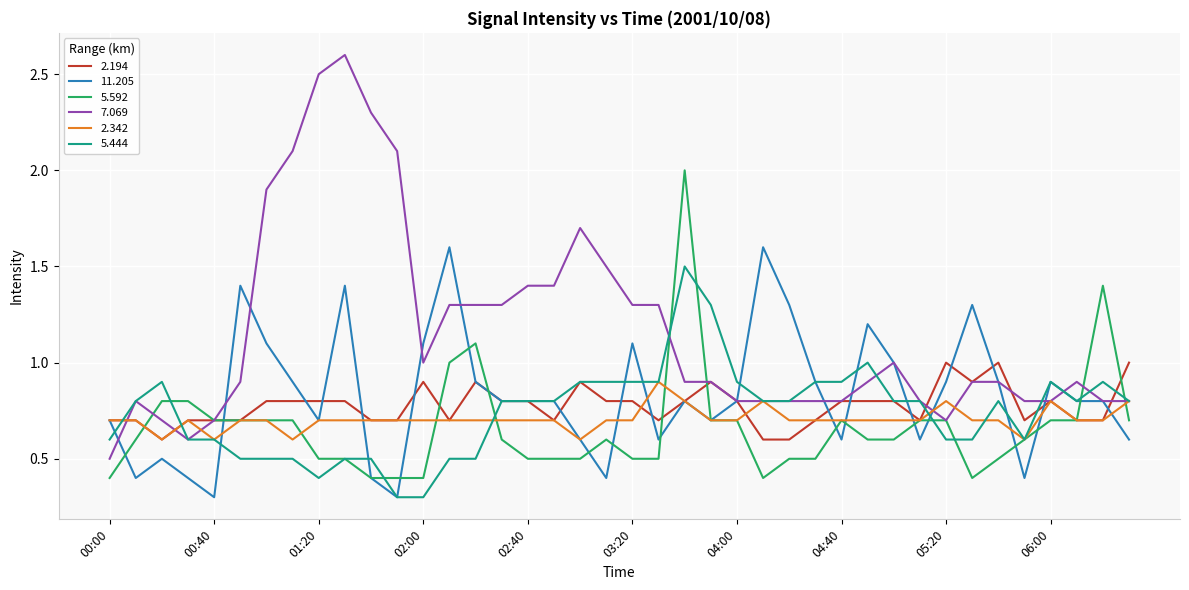

What is the smallest value displayed?

0.3